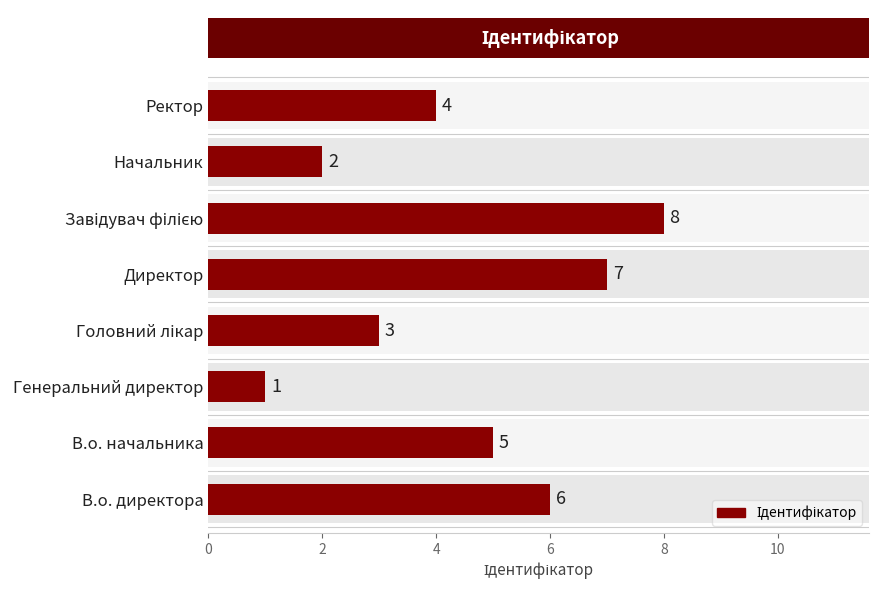

Count the values in the range 3 to 7.

5